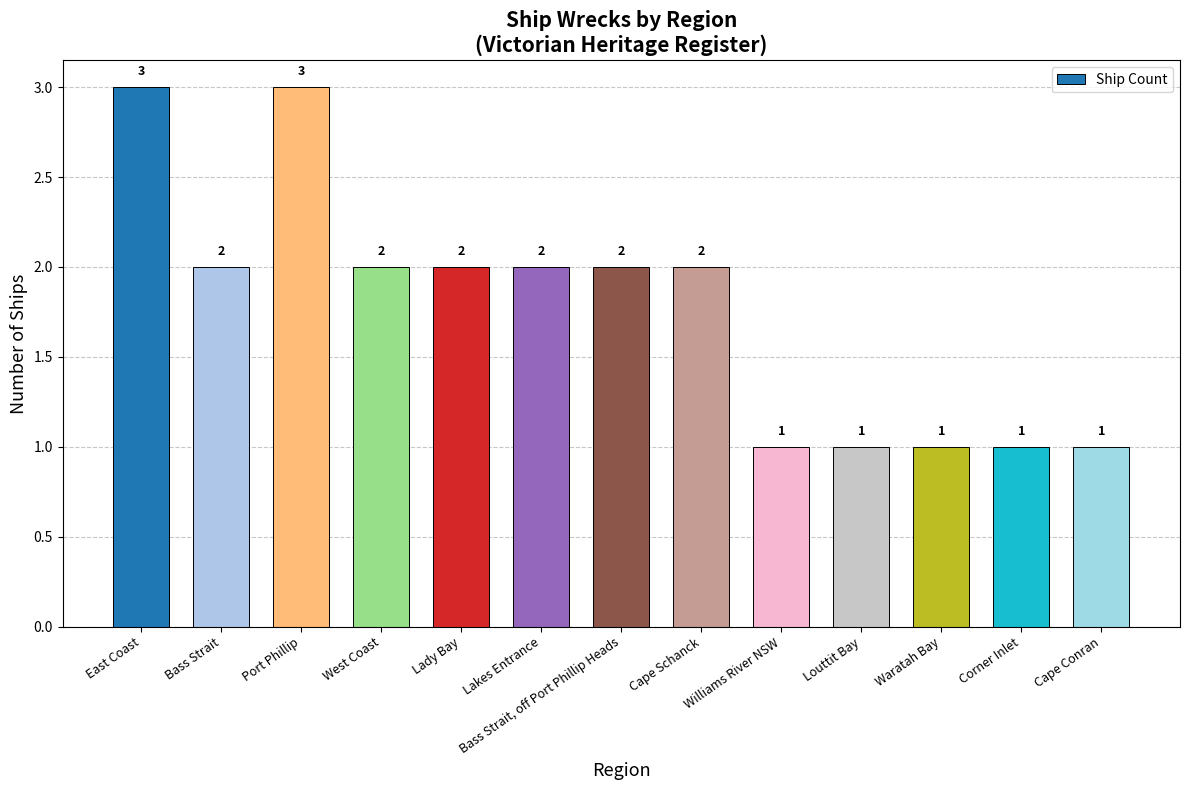

What is the difference between the values at Waratah Bay and Lady Bay?

1